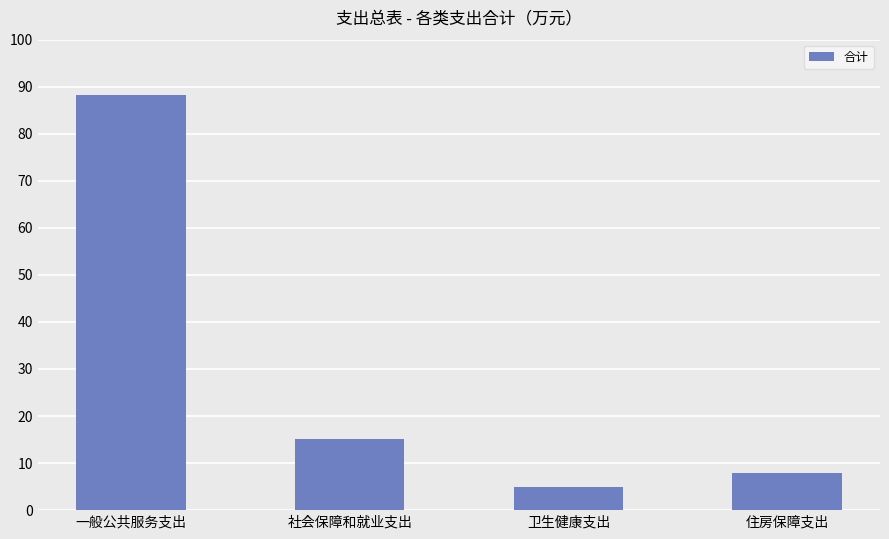

List the labels in order of value, smallest first.

卫生健康支出, 住房保障支出, 社会保障和就业支出, 一般公共服务支出